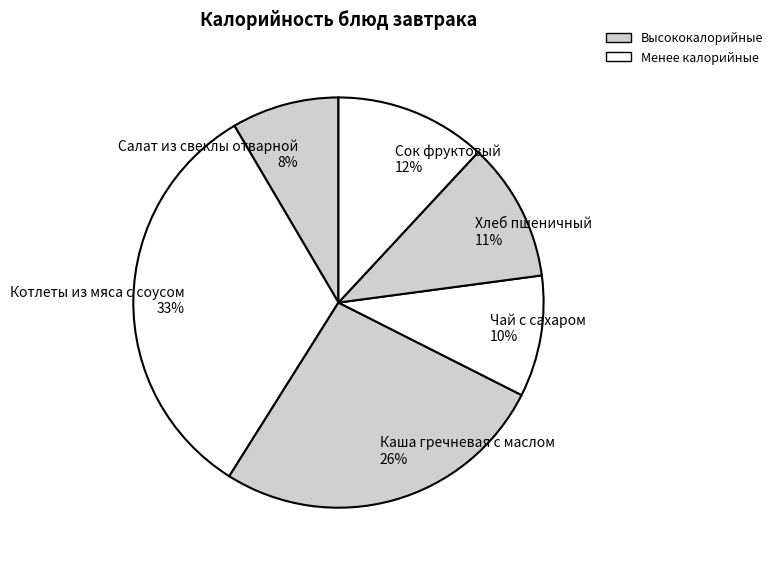

Is it true that Котлеты из мяса с соусом is 39% of the pie?

False